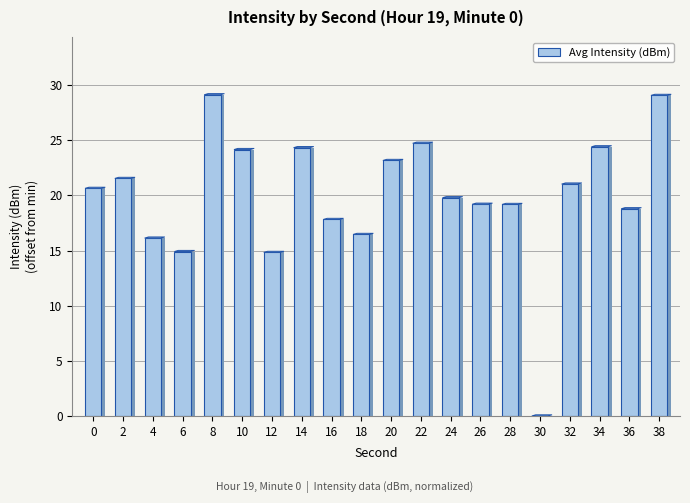

What is the sum of all values?

399.3